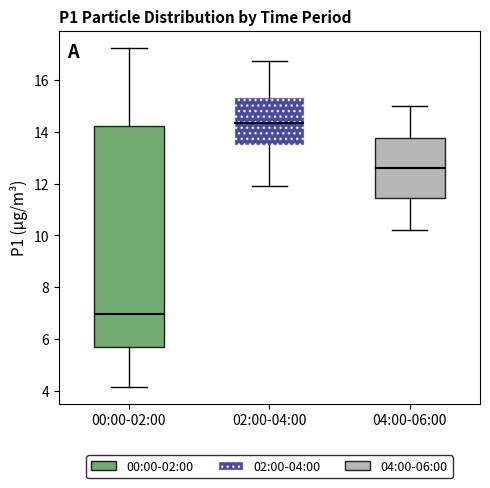

Reading left to right, read every box against the y-axis: the position of its median line, the range the box covers, and the ends of its whiskers. The values are not printed on the chart, so give them approximately, as read against the axis.

00:00-02:00: median 7.0, box 5.8 to 14.2, whiskers 4.2 to 17.2
02:00-04:00: median 14.4, box 13.4 to 15.4, whiskers 12.0 to 16.8
04:00-06:00: median 12.6, box 11.4 to 13.8, whiskers 10.2 to 15.0